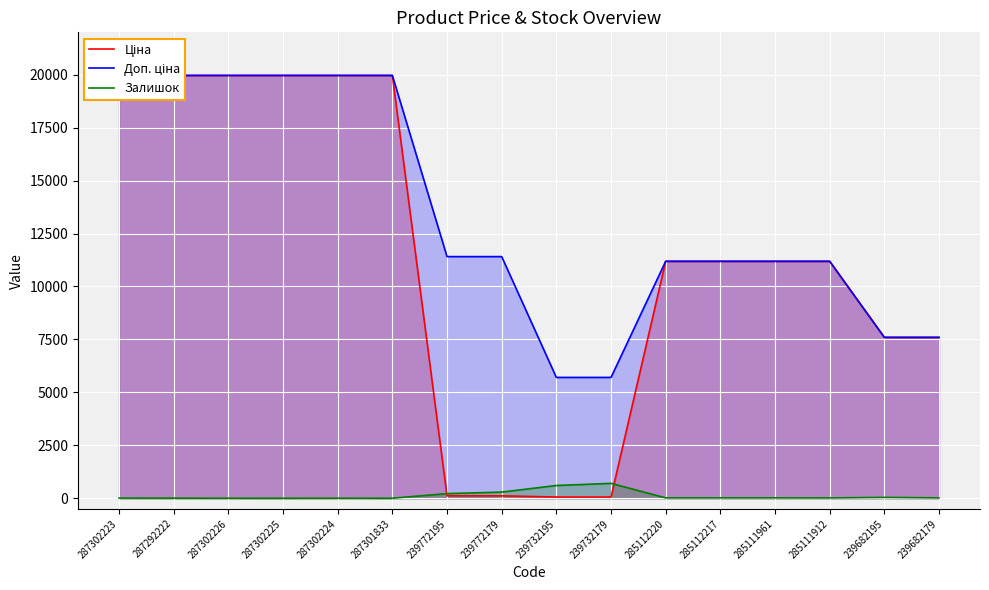

Which series has the largest total across all categories?

Доп. ціна